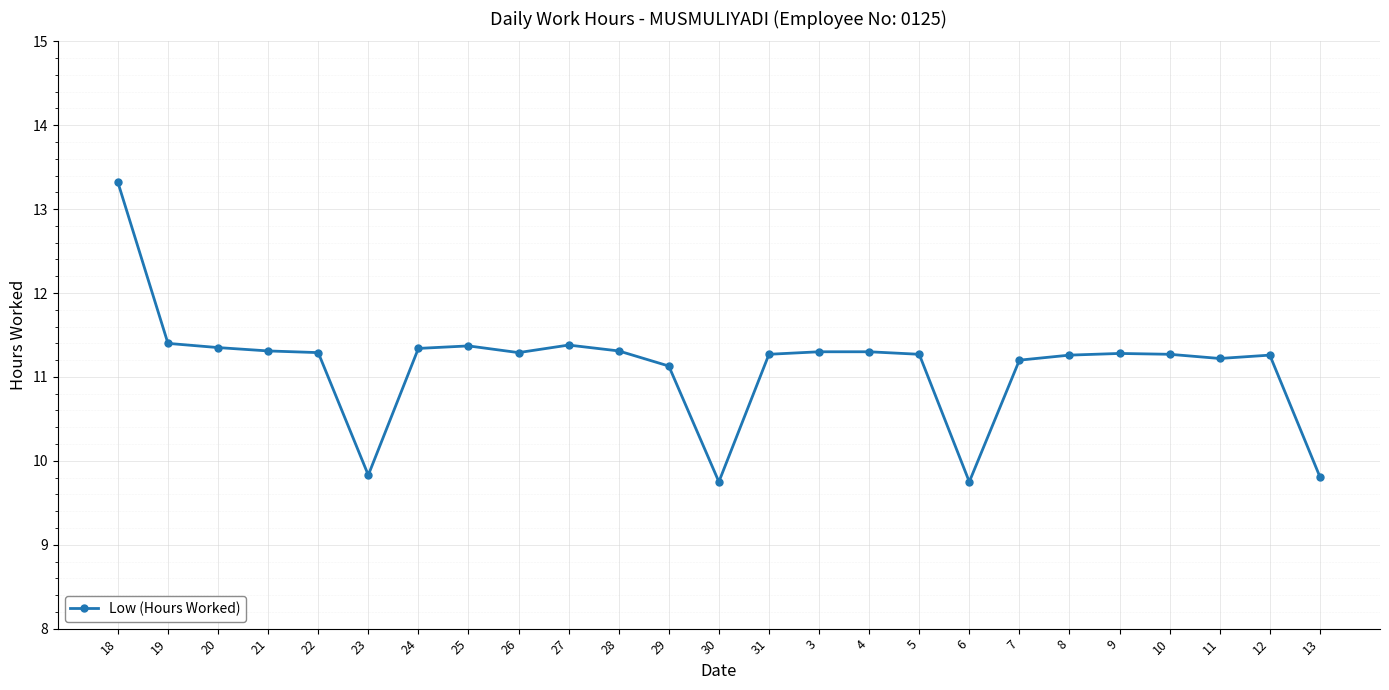

At which label is the value closest to 11?

29